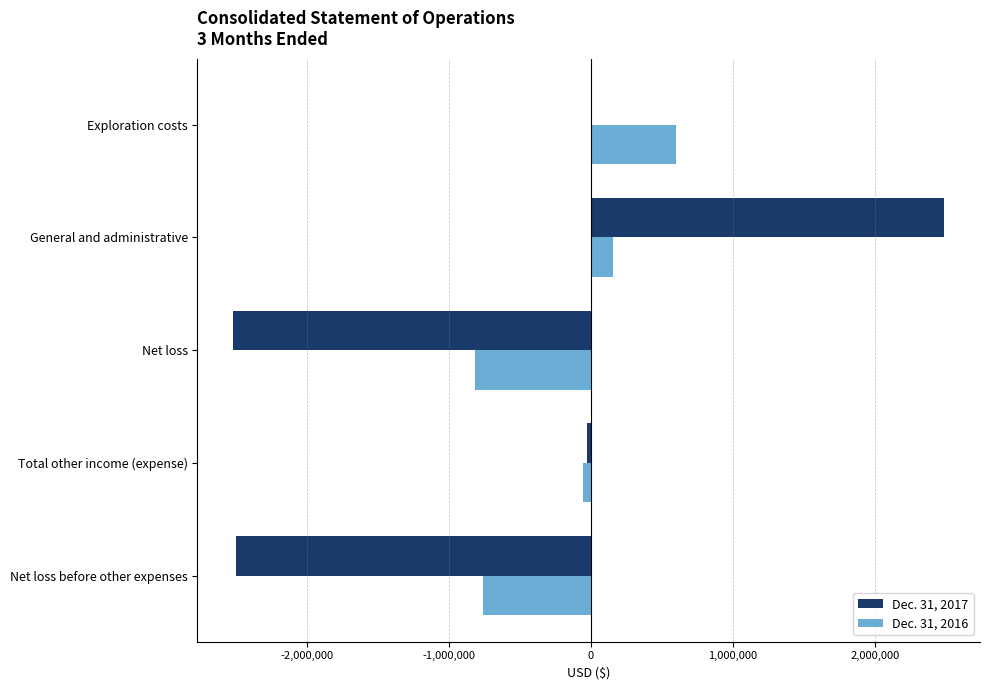

How many categories are shown in the chart?

5